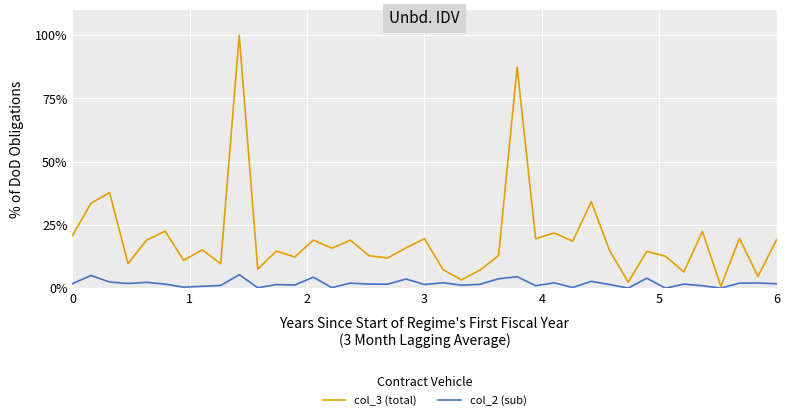

How many lines are shown in the chart?

2